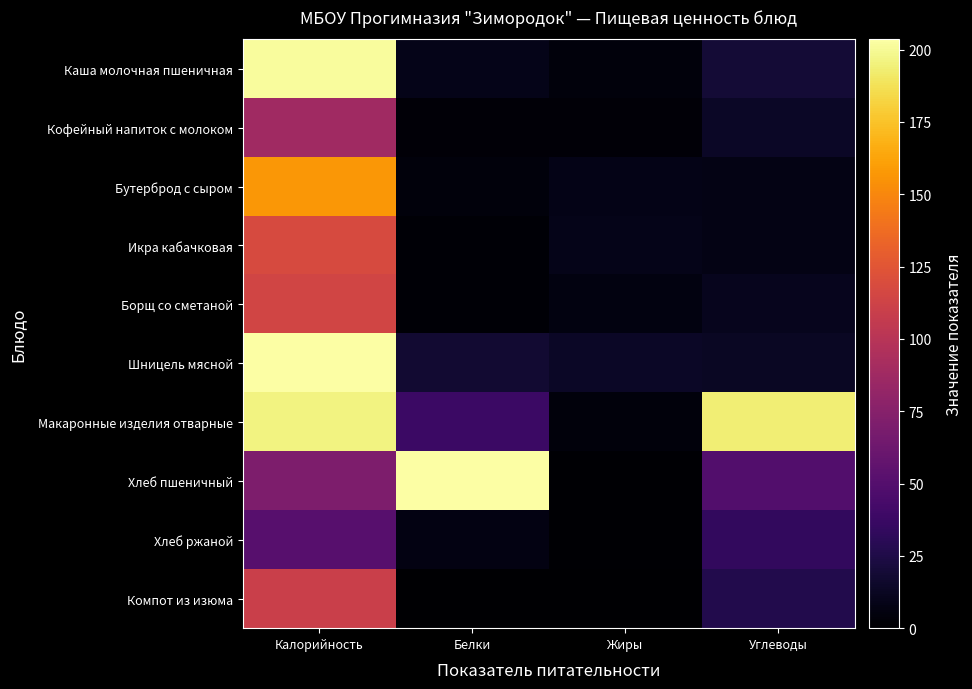

Which series has the largest range (max minus min)?

Хлеб пшеничный